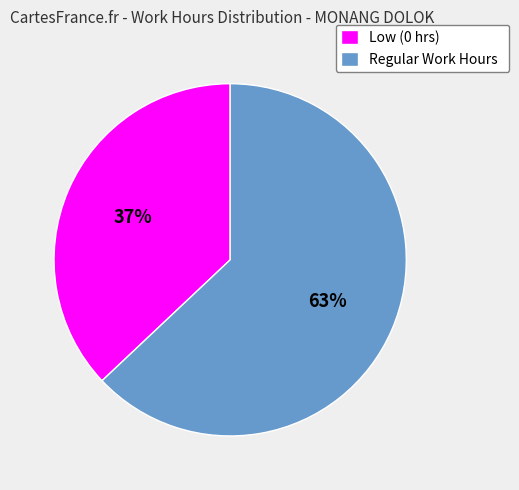

Count the number of slices in the pie.

2